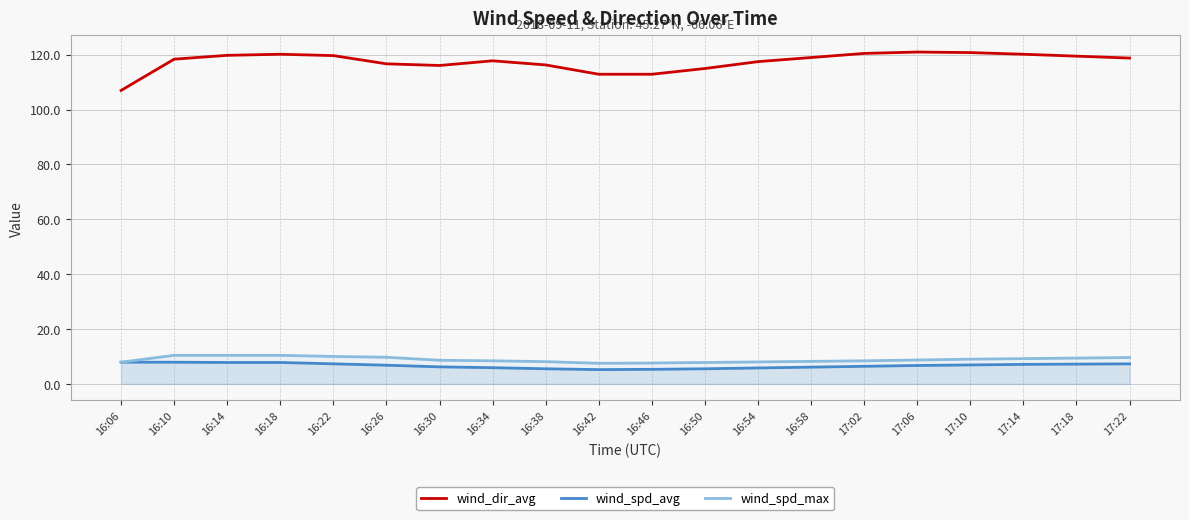

Reading left to right, extract all data points from this chart.

wind_dir_avg: 16:06=107.0	16:10=118.4	16:14=119.8	16:18=120.2	16:22=119.7	16:26=116.7	16:30=116.1	16:34=117.8	16:38=116.3	16:42=112.9	16:46=112.9	16:50=115.0	16:54=117.5	16:58=119.0	17:02=120.5	17:06=121.0	17:10=120.8	17:14=120.2	17:18=119.5	17:22=118.8
wind_spd_avg: 16:06=7.9	16:10=7.9	16:14=7.8	16:18=7.8	16:22=7.3	16:26=6.8	16:30=6.2	16:34=5.9	16:38=5.5	16:42=5.2	16:46=5.3	16:50=5.5	16:54=5.8	16:58=6.1	17:02=6.4	17:06=6.7	17:10=6.9	17:14=7.1	17:18=7.2	17:22=7.3
wind_spd_max: 16:06=7.9	16:10=10.4	16:14=10.4	16:18=10.4	16:22=10.0	16:26=9.7	16:30=8.6	16:34=8.4	16:38=8.1	16:42=7.5	16:46=7.6	16:50=7.8	16:54=8.0	16:58=8.2	17:02=8.4	17:06=8.7	17:10=9.0	17:14=9.2	17:18=9.4	17:22=9.6